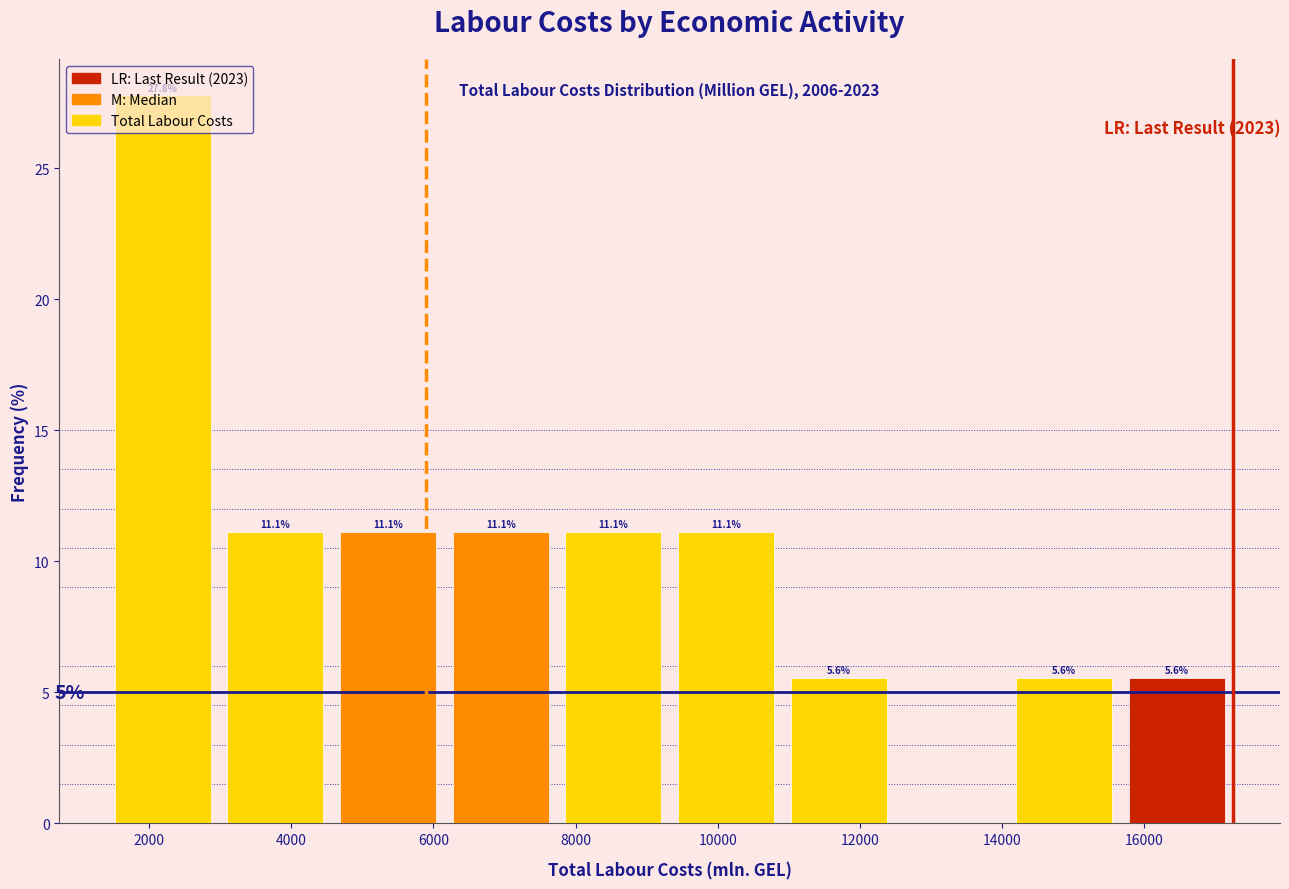

Over which range of the x-axis is the bar tallest?

1400 to 3000